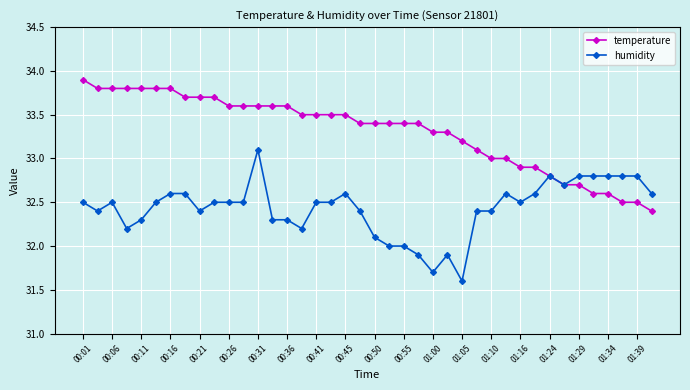

Does the chart have visible grid lines?

Yes